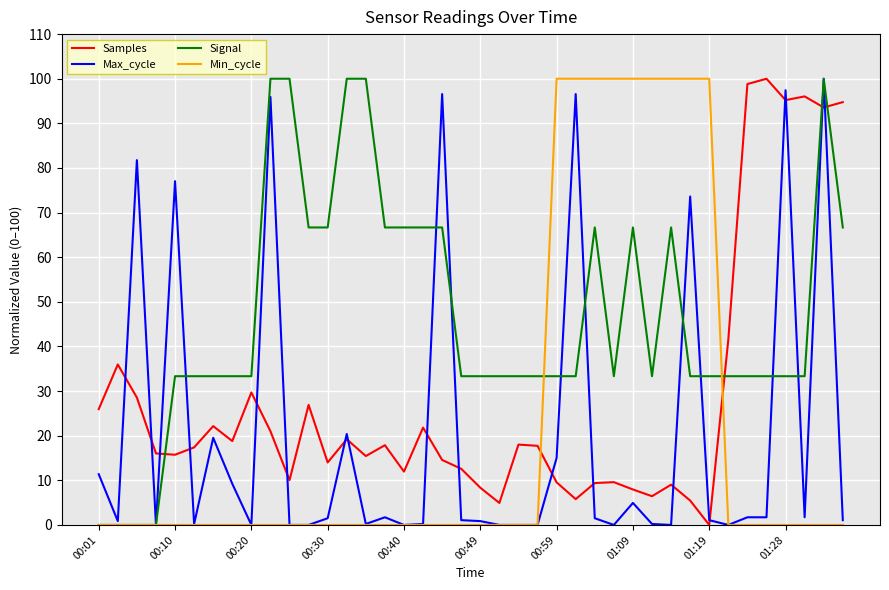

What is the maximum value shown in the chart?

100.0